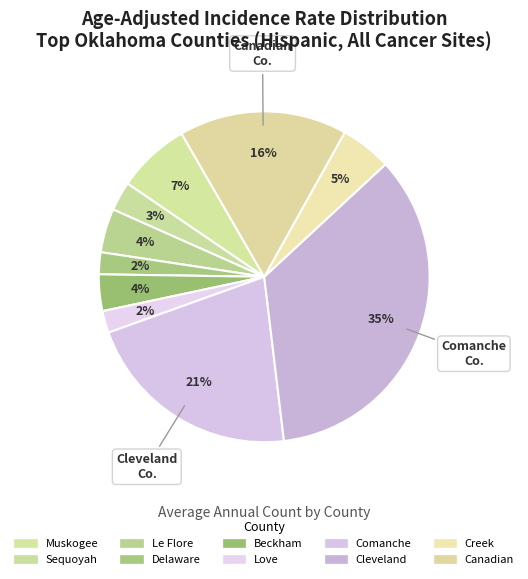

Do Beckham and Muskogee together represent more than half of the pie?

No